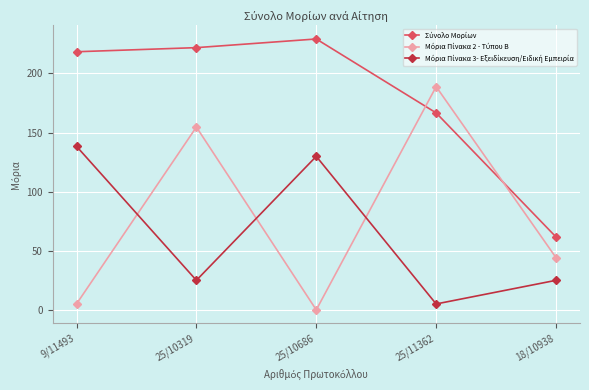

What is the total value across all series at 25/10686?

359.1